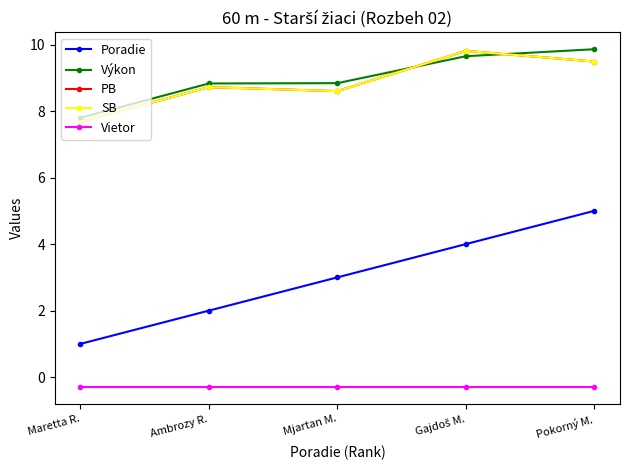

True or false: PB and Vietor intersect in this chart.

False